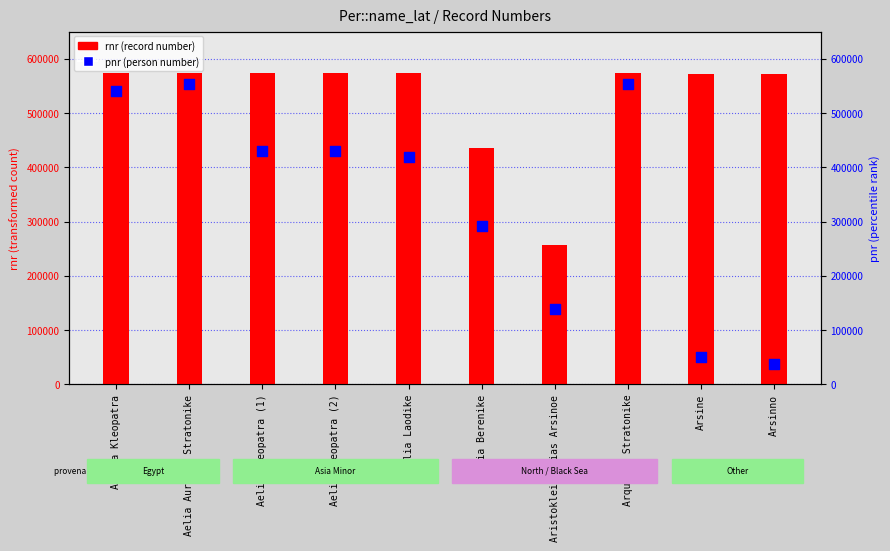

Which series has the largest Y range (max minus min)?

pnr (person number)